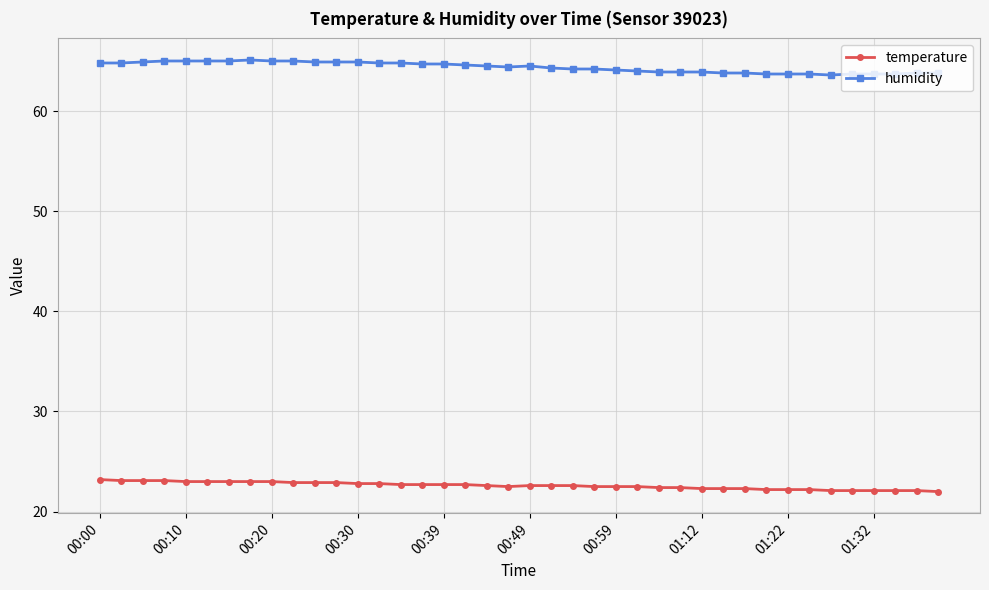

What is the lowest value of the temperature series?

22.0